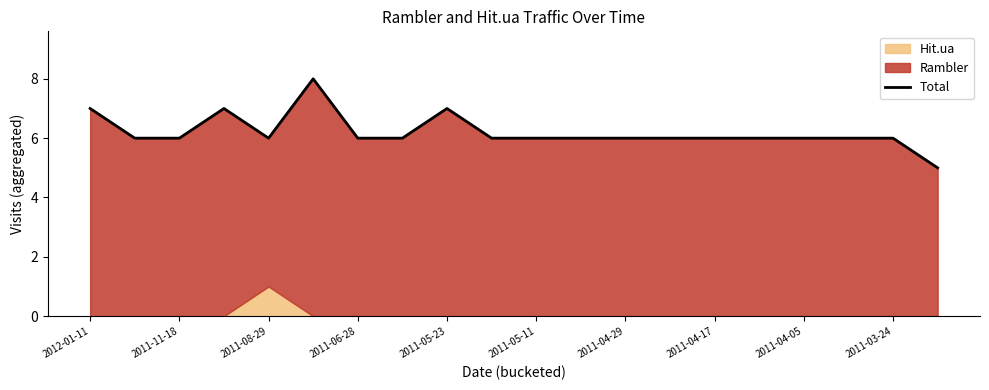

Where does the data first go above 6?

2012-01-11